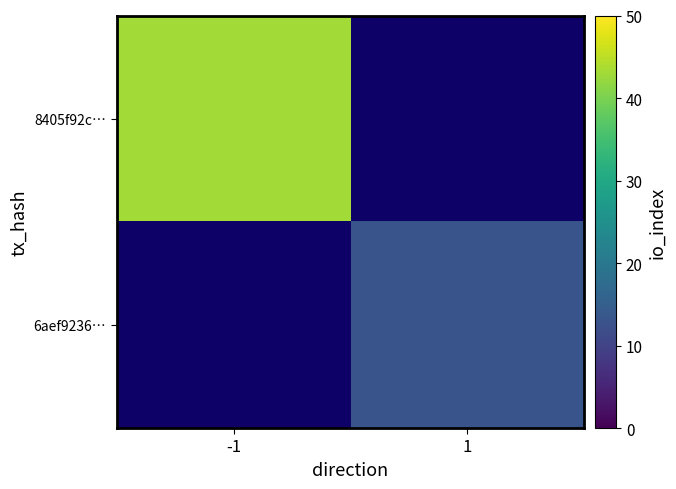

What value does the 6aef9236… series have at 1?

13.0